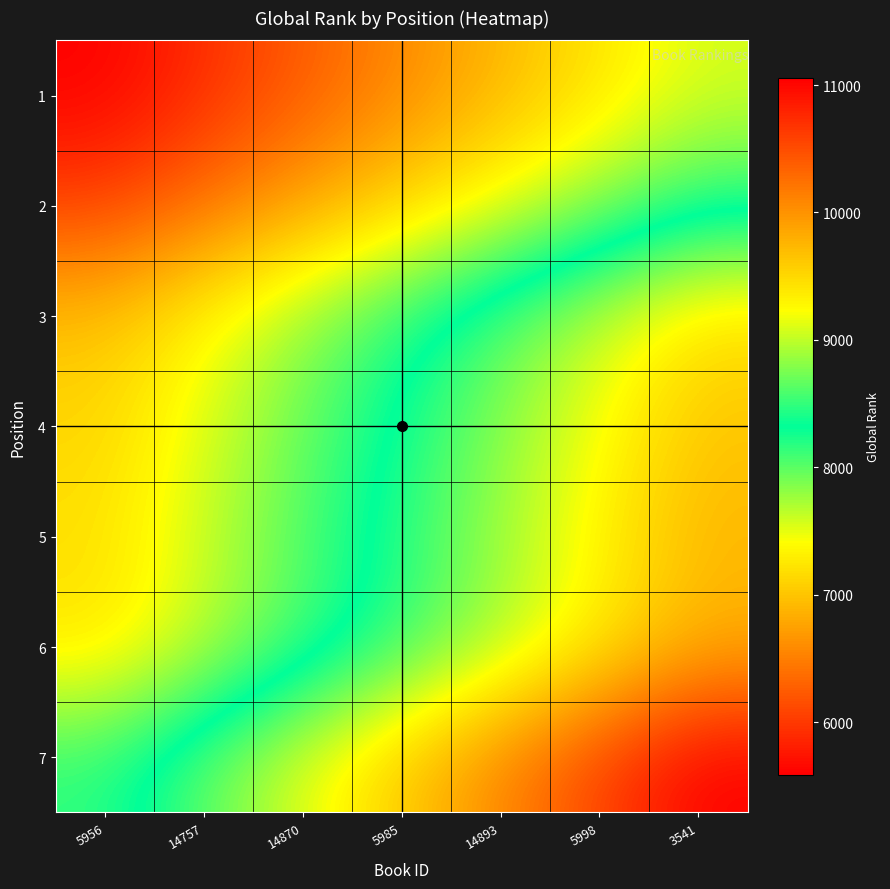

Reading left to right, transcribe all the data shown in this chart.

1: 5956=5587.9	14757=5916.6	14870=6245.3	5985=6574.0	14893=6902.7	5998=7231.4	3541=7560.1
2: 5956=6052.0	14757=6408.0	14870=6764.0	5985=7120.0	14893=7476.0	5998=7832.0	3541=8188.0
3: 5956=6973.4	14757=7383.6	14870=7793.8	5985=8204.0	14893=8614.2	5998=9024.4	3541=9434.6
4: 5956=7123.0	14757=7542.0	14870=7961.0	5985=8380.0	14893=8799.0	5998=9218.0	3541=9637.0
5: 5956=7197.8	14757=7621.2	14870=8044.6	5985=8468.0	14893=8891.4	5998=9314.8	3541=9738.2
6: 5956=7220.8	14757=7645.5	14870=8070.2	5985=8495.0	14893=8919.8	5998=9344.5	3541=9769.2
7: 5956=8171.1	14757=8651.7	14870=9132.4	5985=9613.0	14893=10093.6	5998=10574.3	3541=11054.9